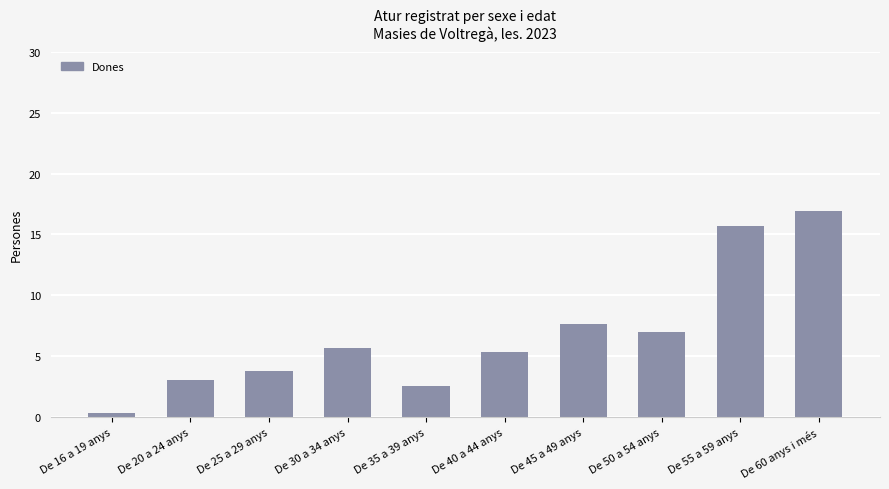

Between De 30 a 34 anys and De 50 a 54 anys, which is larger?

De 50 a 54 anys